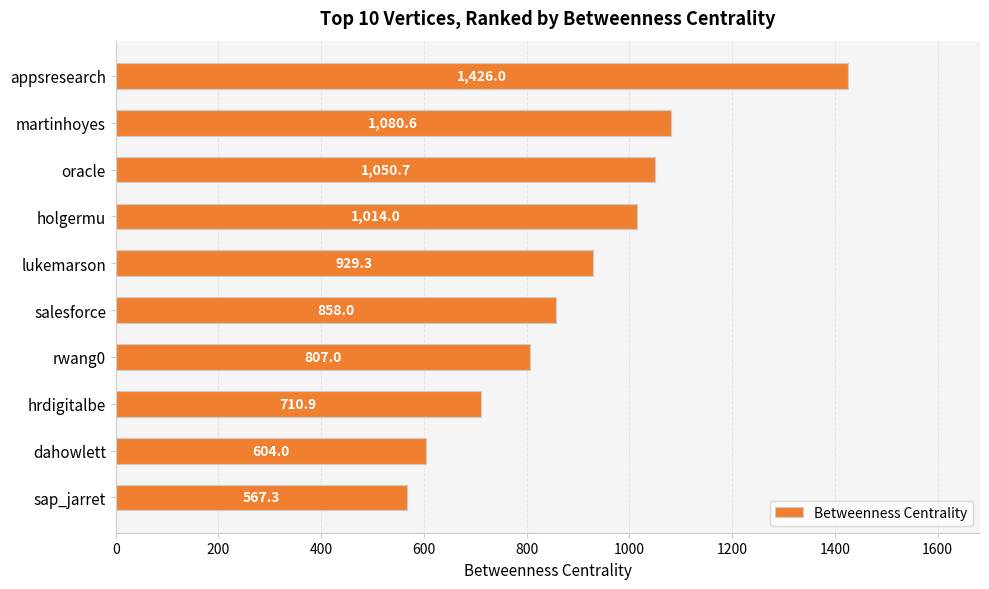

Is it true that the value at appsresearch is 909.2?

False